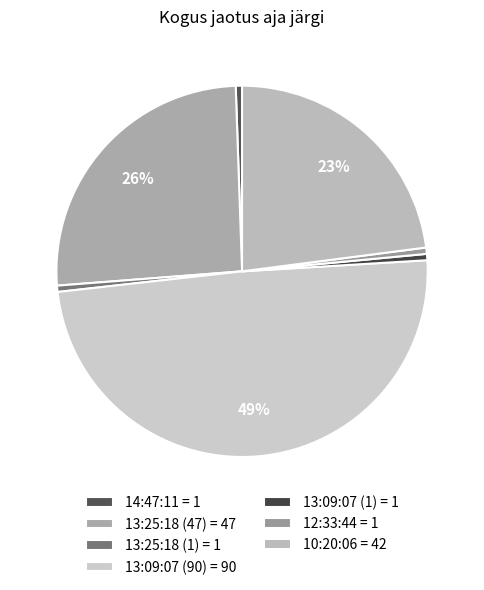

Does 13:09:07 (90) account for over 50% of the chart?

No